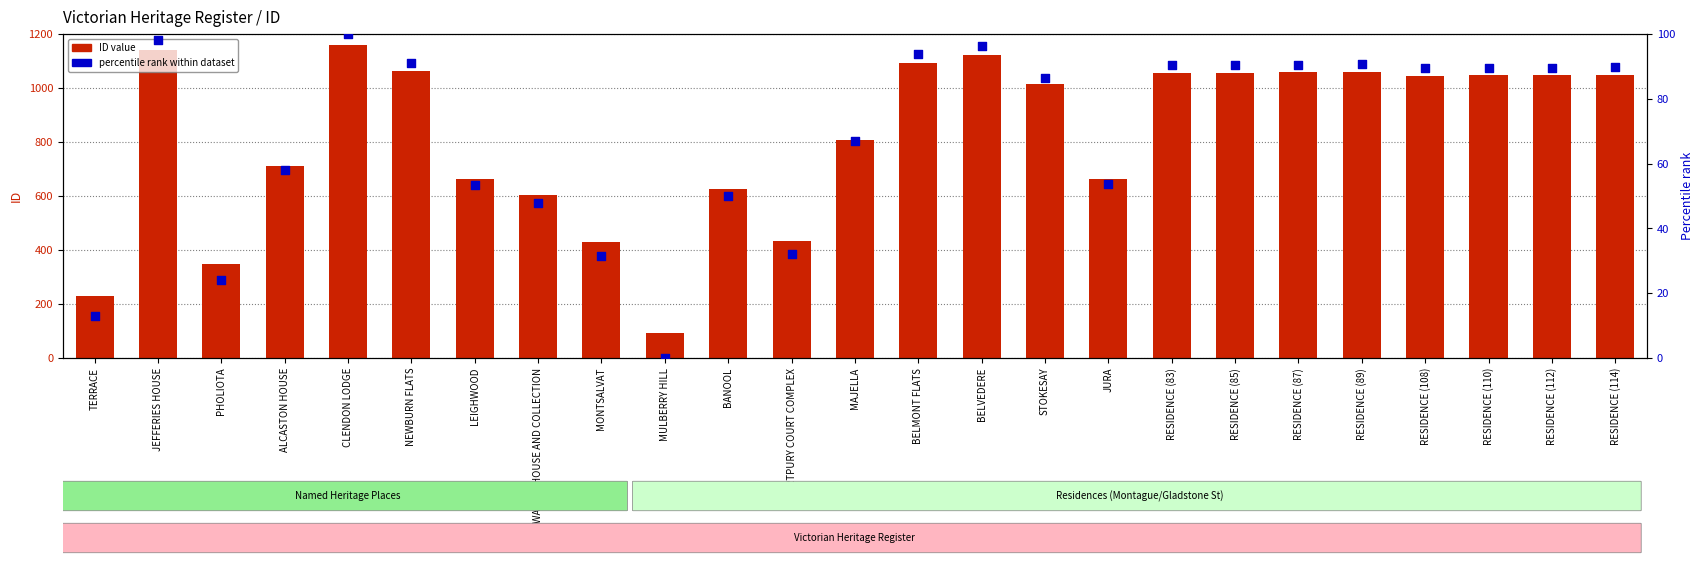

Which series reaches the maximum Y coordinate?

ID value